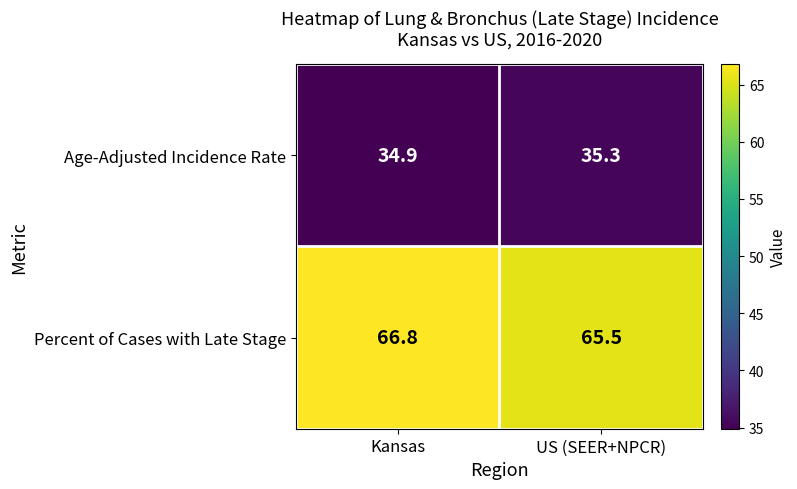

Which series has the widest spread of values?

Percent of Cases with Late Stage